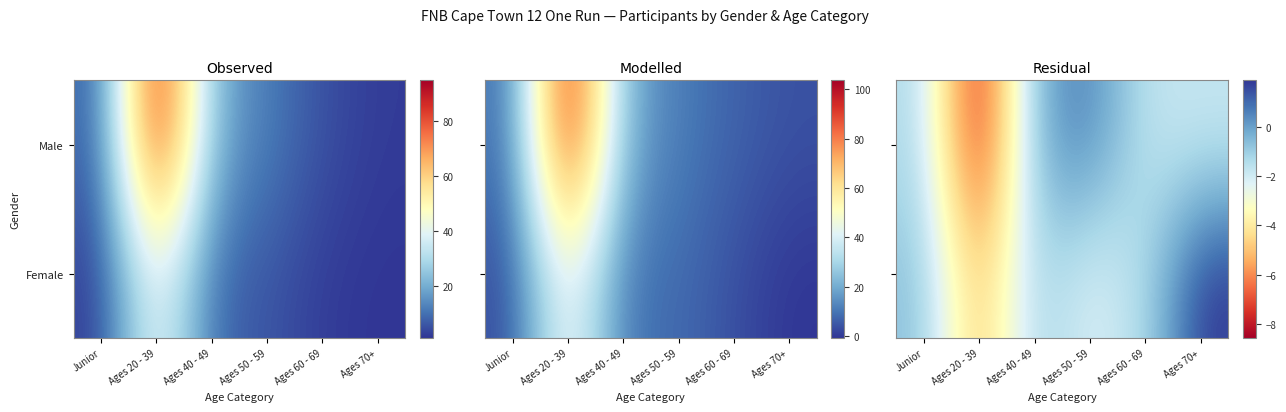

How many negative values does the Female series have?

5